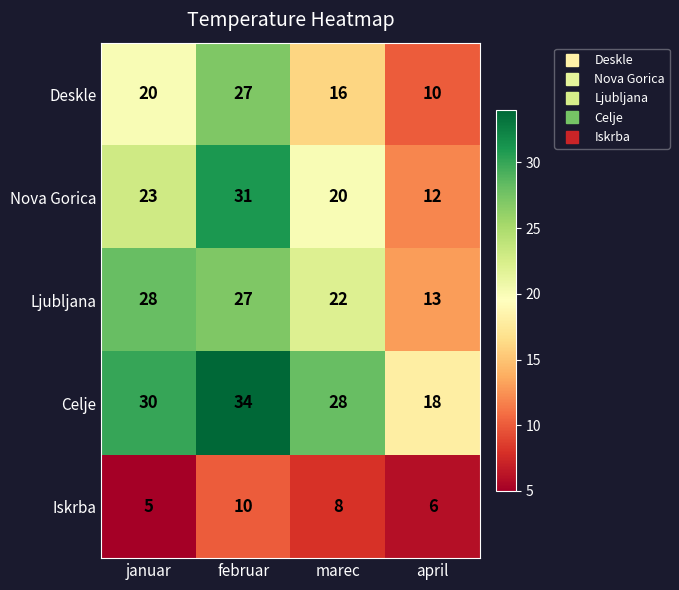

Which series has the largest range (max minus min)?

Nova Gorica